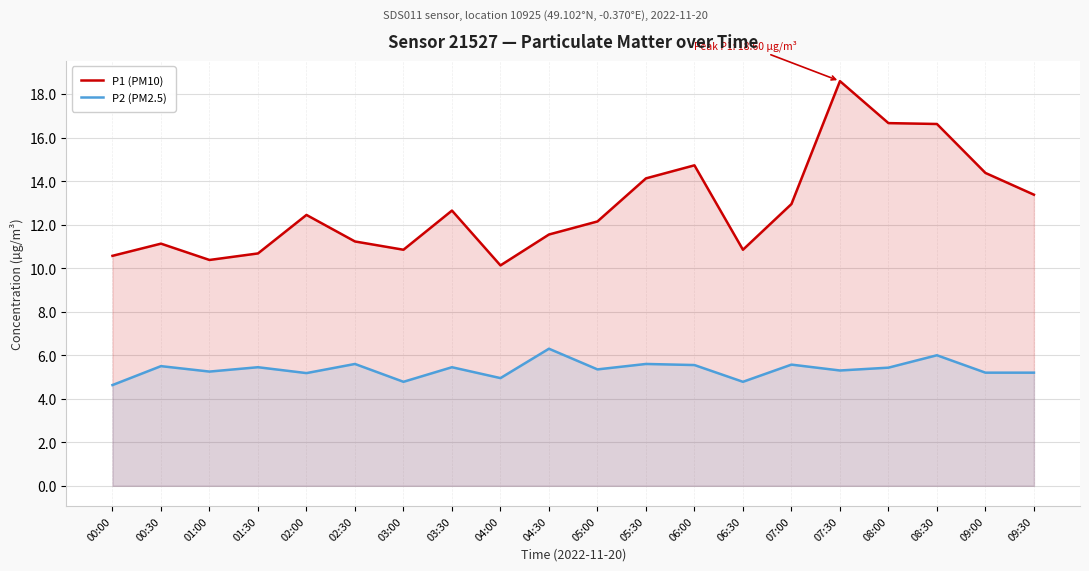

What are all the series names shown in the legend?

P1 (PM10), P2 (PM2.5)